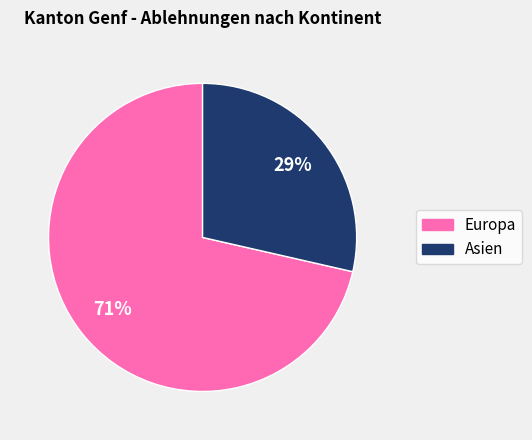

What is the largest slice in the pie chart?

Europa